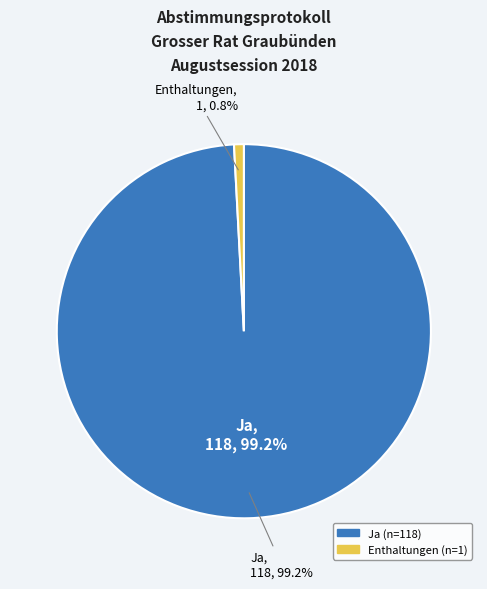

Is Ja the majority of the pie?

Yes